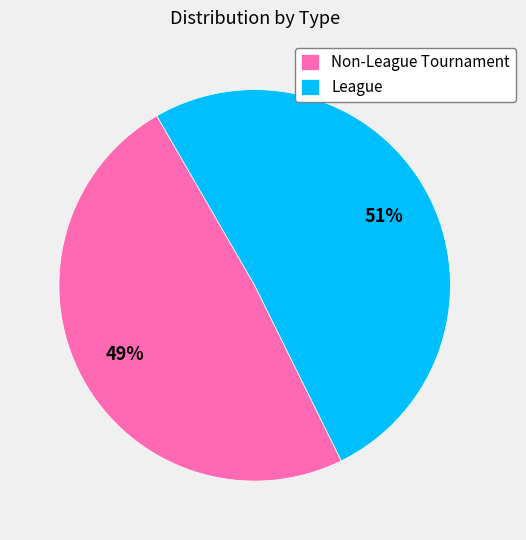

Rank the categories by value from highest to lowest.

League, Non-League Tournament